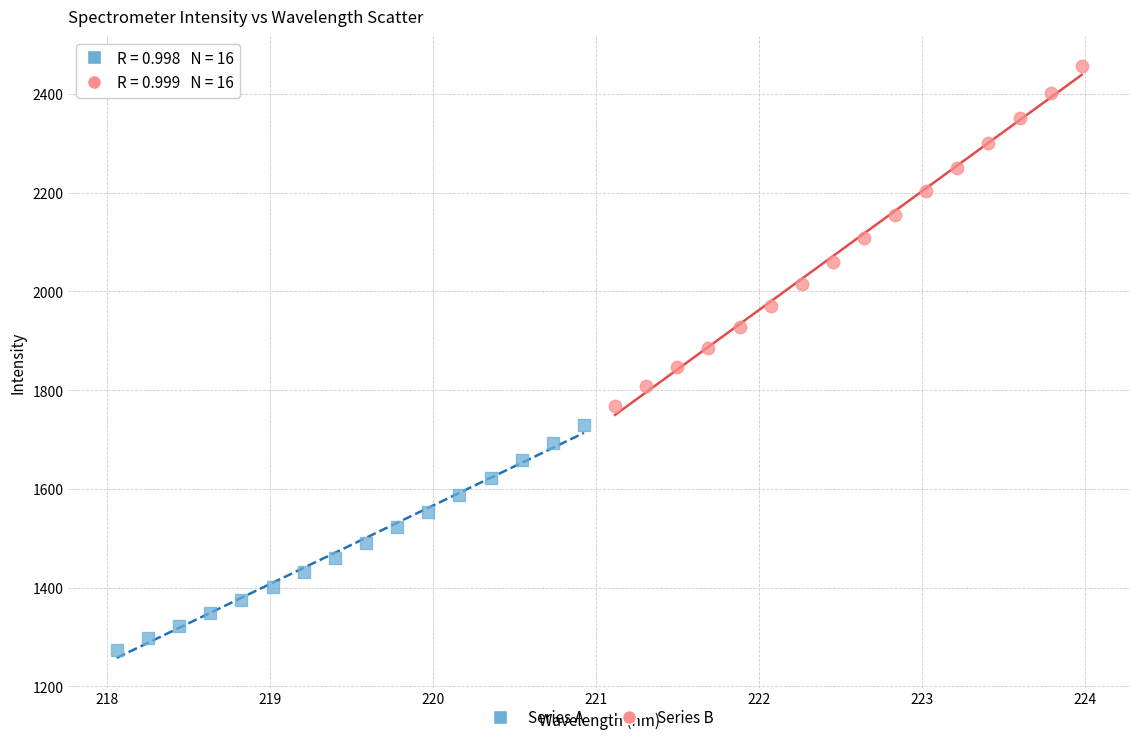

Which series reaches the maximum Y coordinate?

Series B